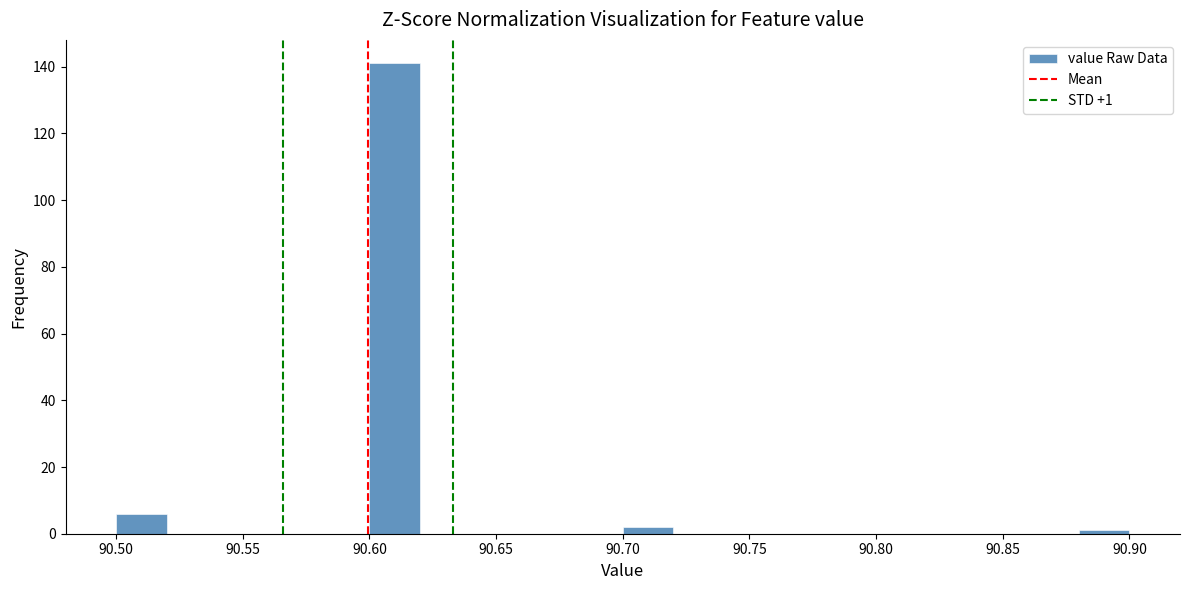

Which range on the x-axis has the tallest bar?

90.60 to 90.62